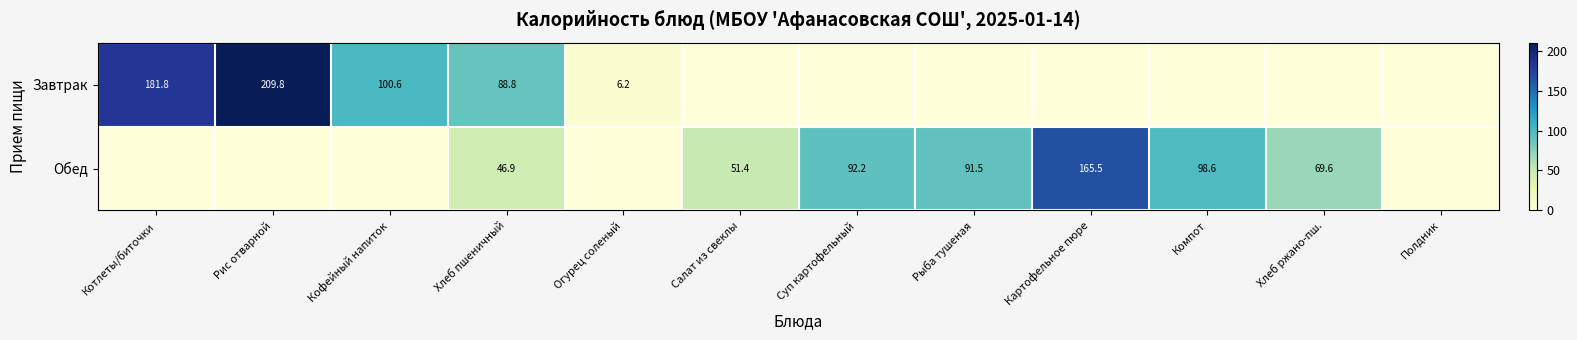

The Завтрак series shows 6.2 at Огурец соленый. True or false?

True